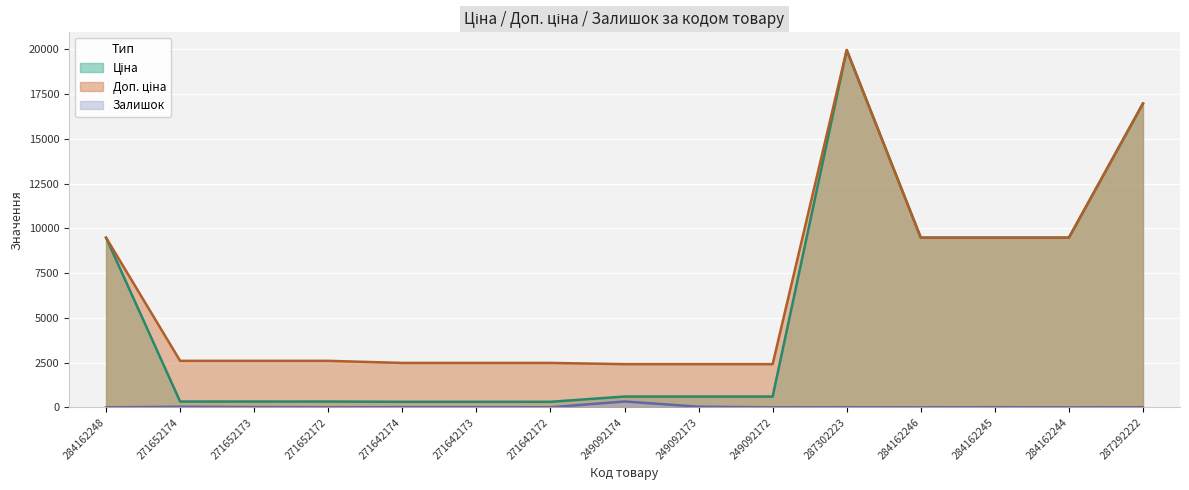

Rank the series by their maximum value, from lowest to highest.

Залишок, Ціна, Доп. ціна